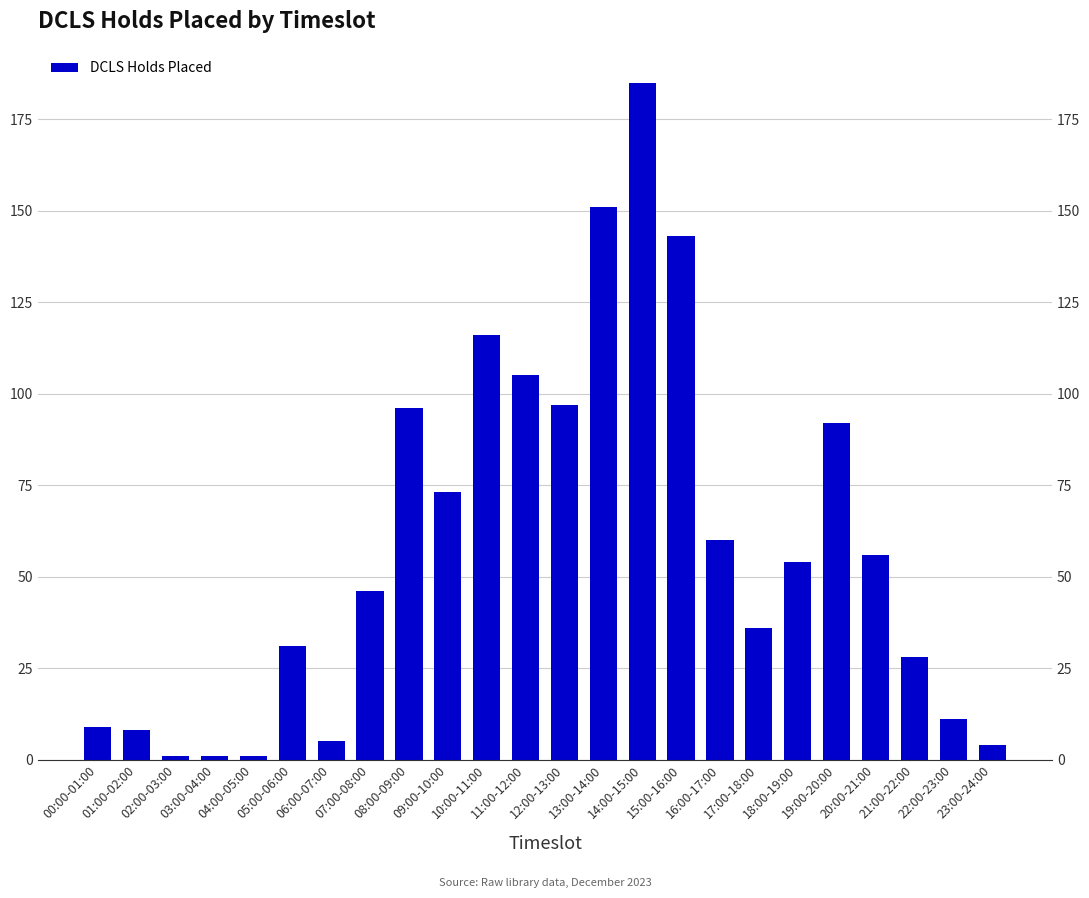

Reading left to right, extract all data points from this chart.

9	8	1	1	1	31	5	46	96	73	116	105	97	151	185	143	60	36	54	92	56	28	11	4